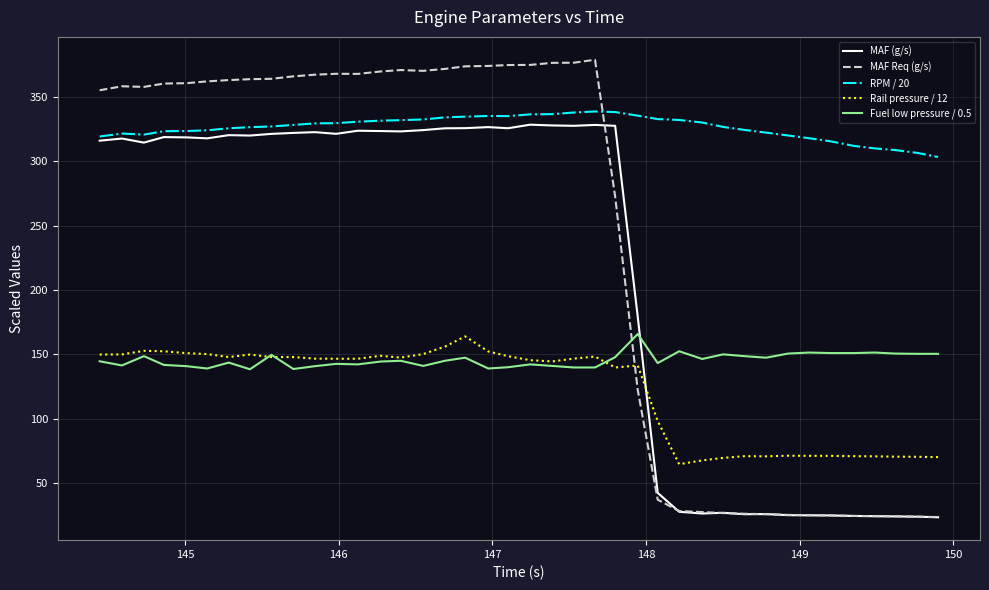

What is the greatest value displayed?

379.0